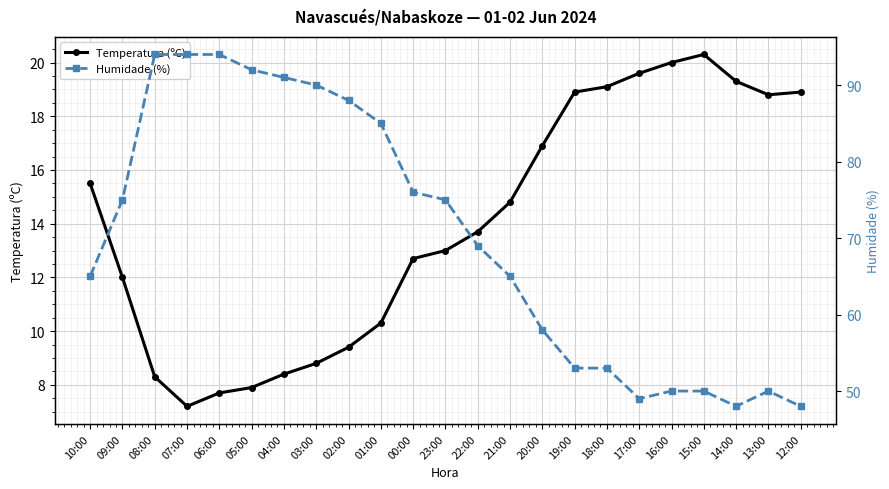

Reading left to right, list all the values displayed in this chart.

Temperatura (ºC): 10:00=15.5	09:00=12.0	08:00=8.3	07:00=7.2	06:00=7.7	05:00=7.9	04:00=8.4	03:00=8.8	02:00=9.4	01:00=10.3	00:00=12.7	23:00=13.0	22:00=13.7	21:00=14.8	20:00=16.9	19:00=18.9	18:00=19.1	17:00=19.6	16:00=20.0	15:00=20.3	14:00=19.3	13:00=18.8	12:00=18.9
Humidade (%): 10:00=65.0	09:00=75.0	08:00=94.0	07:00=94.0	06:00=94.0	05:00=92.0	04:00=91.0	03:00=90.0	02:00=88.0	01:00=85.0	00:00=76.0	23:00=75.0	22:00=69.0	21:00=65.0	20:00=58.0	19:00=53.0	18:00=53.0	17:00=49.0	16:00=50.0	15:00=50.0	14:00=48.0	13:00=50.0	12:00=48.0